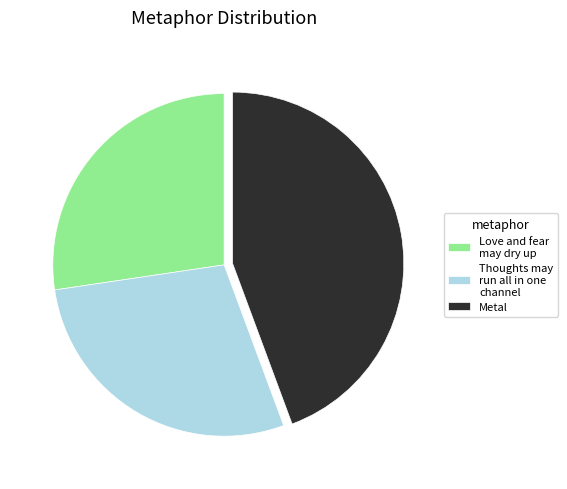

How many slices are in this pie chart?

3